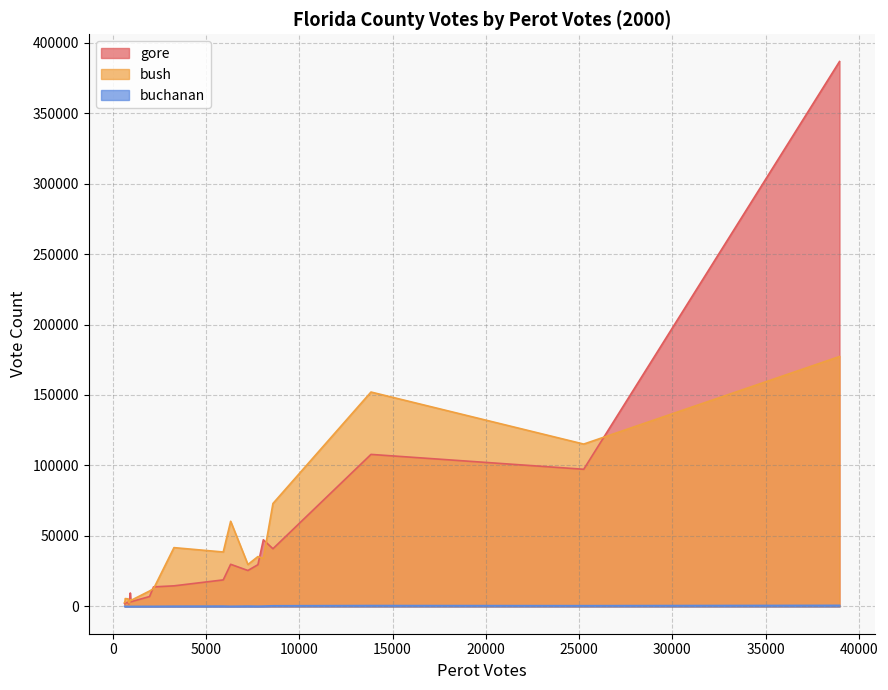

List the labels in order of bush value, largest first.

Broward, Duval, Brevard, Escambia, Collier, Clay, Bay, Charlotte, Alachua, Citrus, Flagler, Columbia, Baker, Bradford, Gadsden, Desoto, Gilchrist, Calhoun, Dixie, Franklin